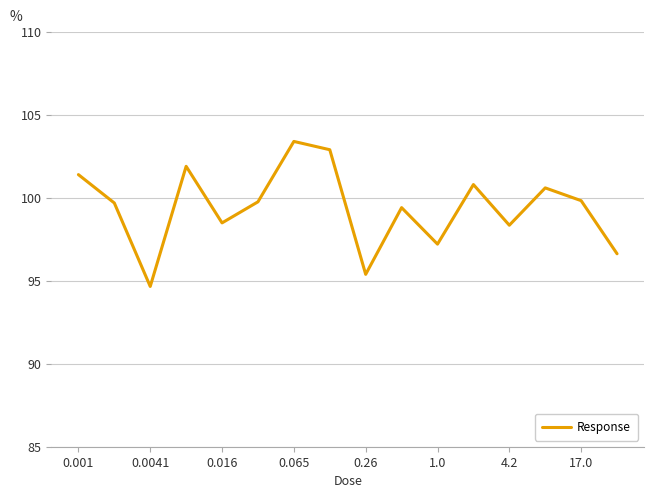

What is the maximum value shown in the chart?

103.4